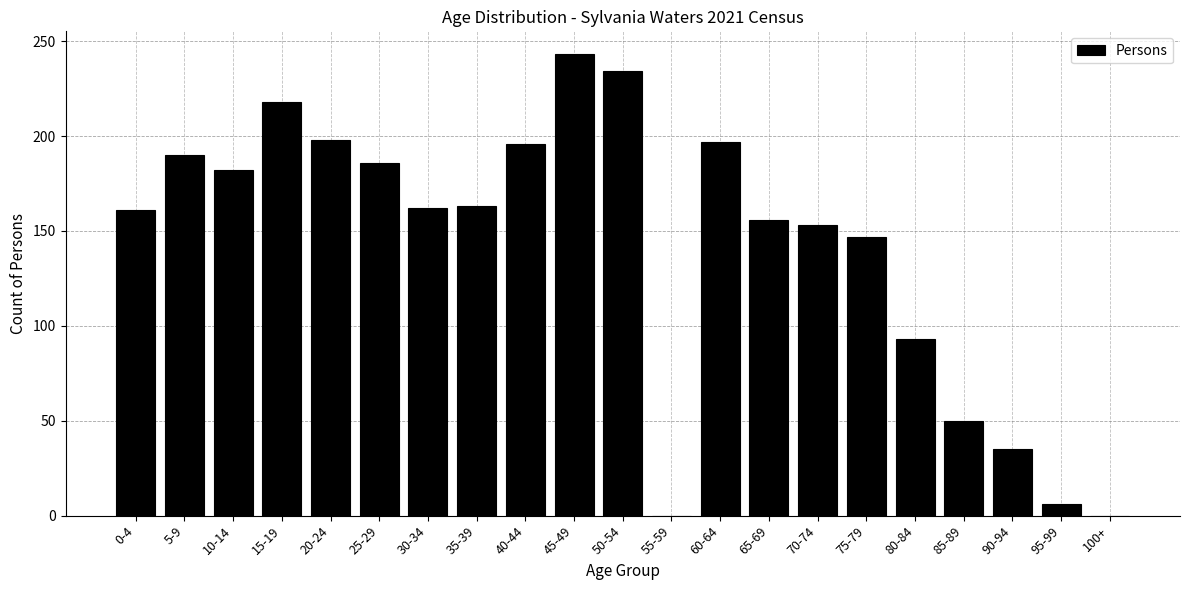

Which category has the highest value across all series?

45-49